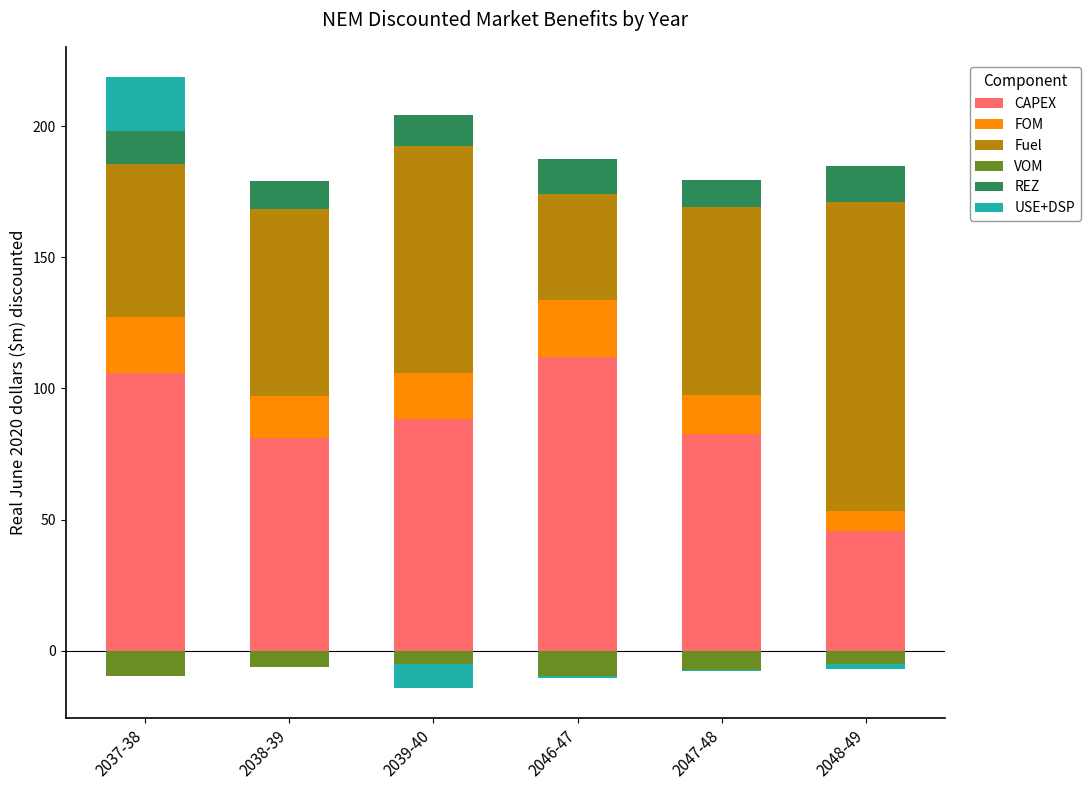

At 2039-40, list the series in order from smallest to largest.

VOM, USE+DSP, REZ, FOM, Fuel, CAPEX